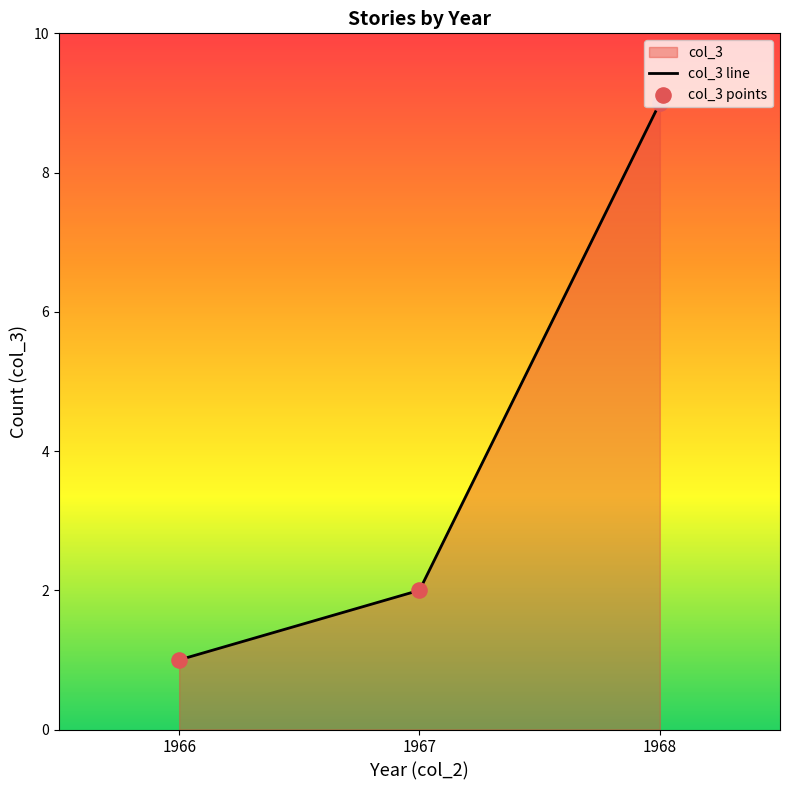

Between 1967 and 1966, which is larger?

1967